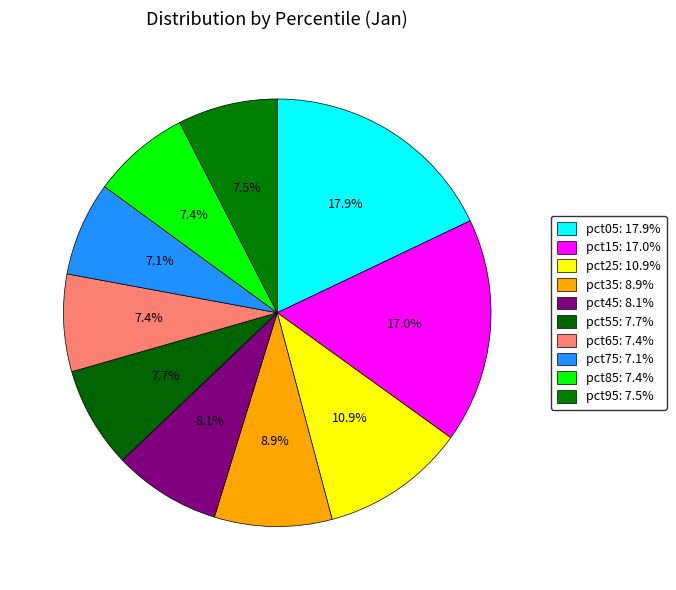

To the nearest percent, what is the combined percentage of pct75 and pct85?

15%